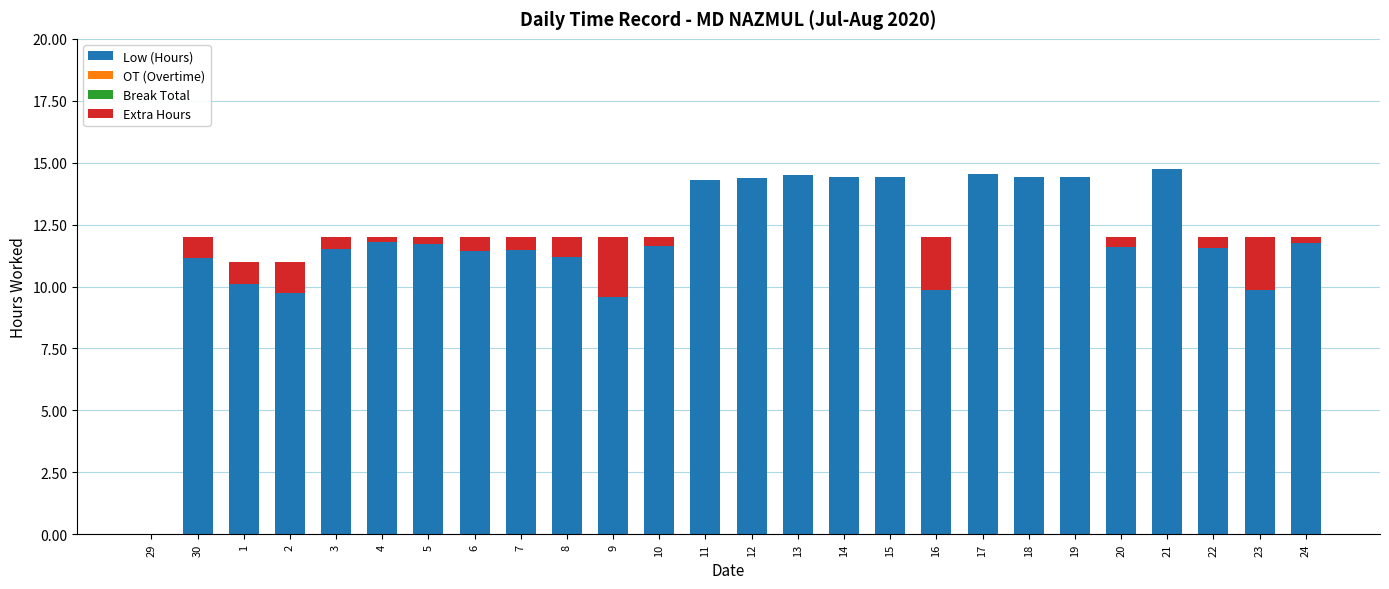

The value of Low (Hours) at 24 is 18.9. True or false?

False